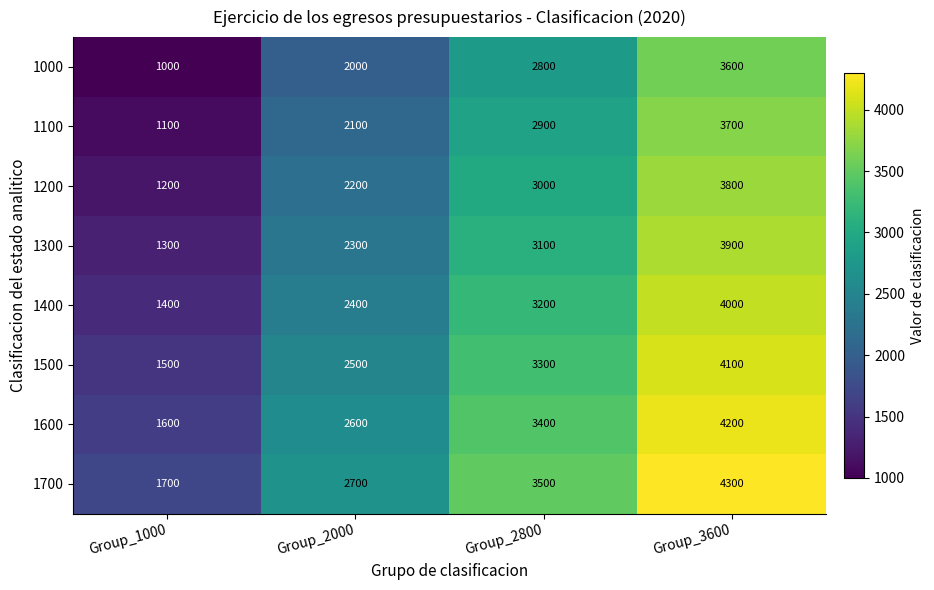

What is the sum of all 1600 values?

11800